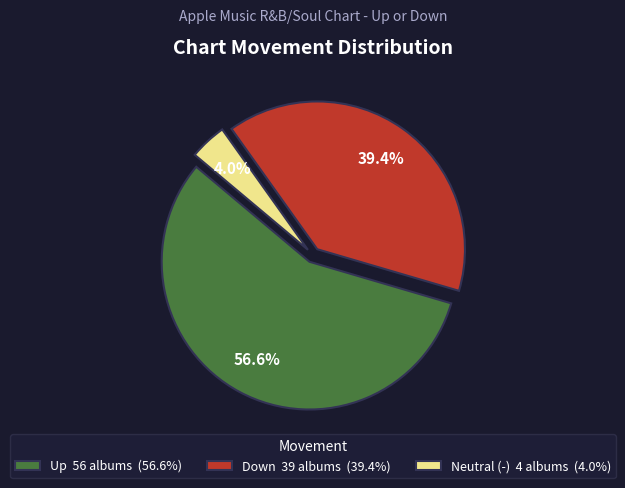

Which slice is the smallest?

Neutral (-) 4 albums (4.0%)